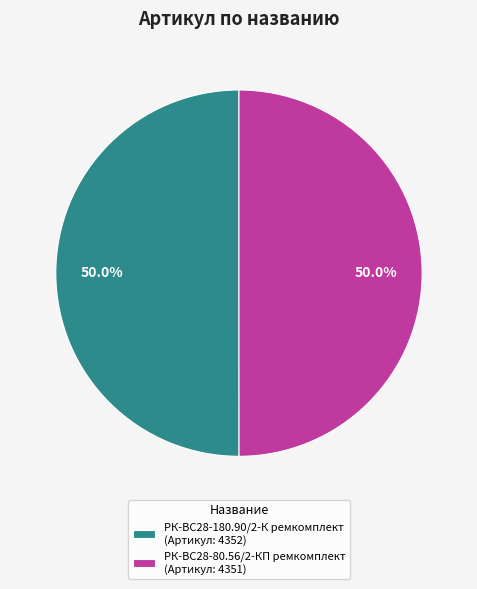

True or false: РК-ВС28-180.90/2-К ремкомплект accounts for 50% of the total.

True